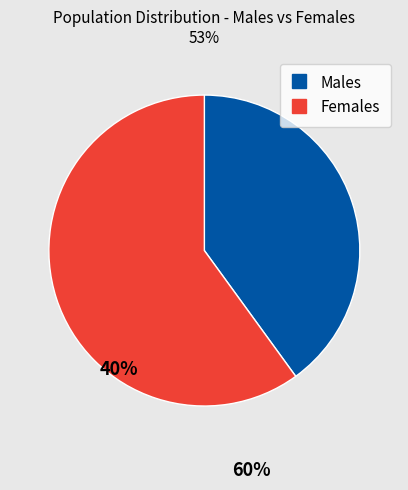

Is there any slice that represents more than half of the pie?

Yes